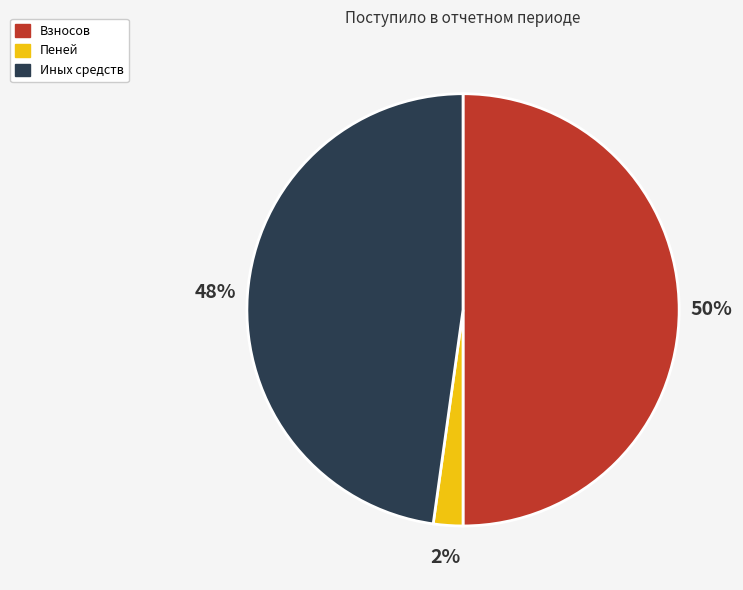

Does Пеней represent more than half of the total?

No